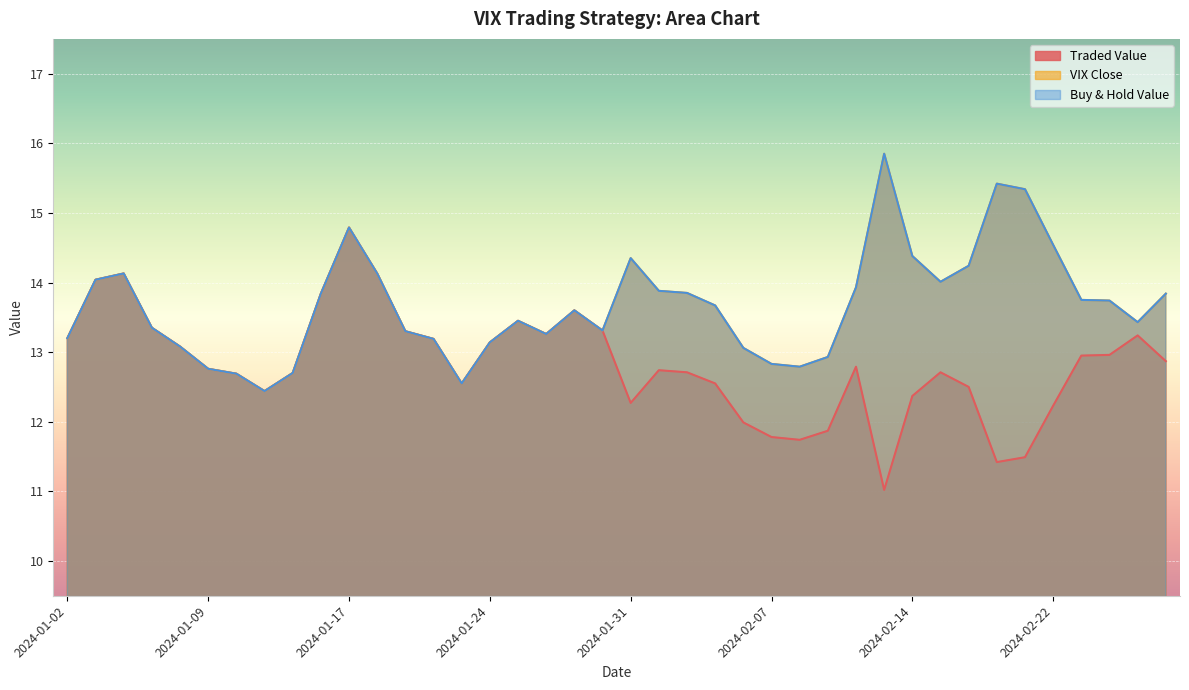

What are all the series names shown in the legend?

Traded Value, VIX Close, Buy & Hold Value